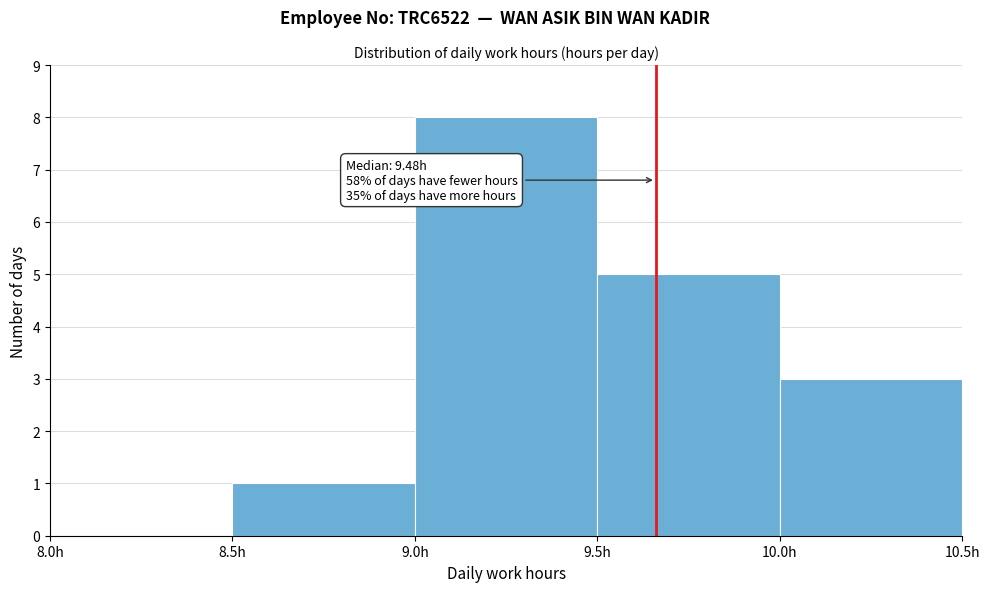

Over which range of the x-axis is the bar tallest?

9.0 to 9.5